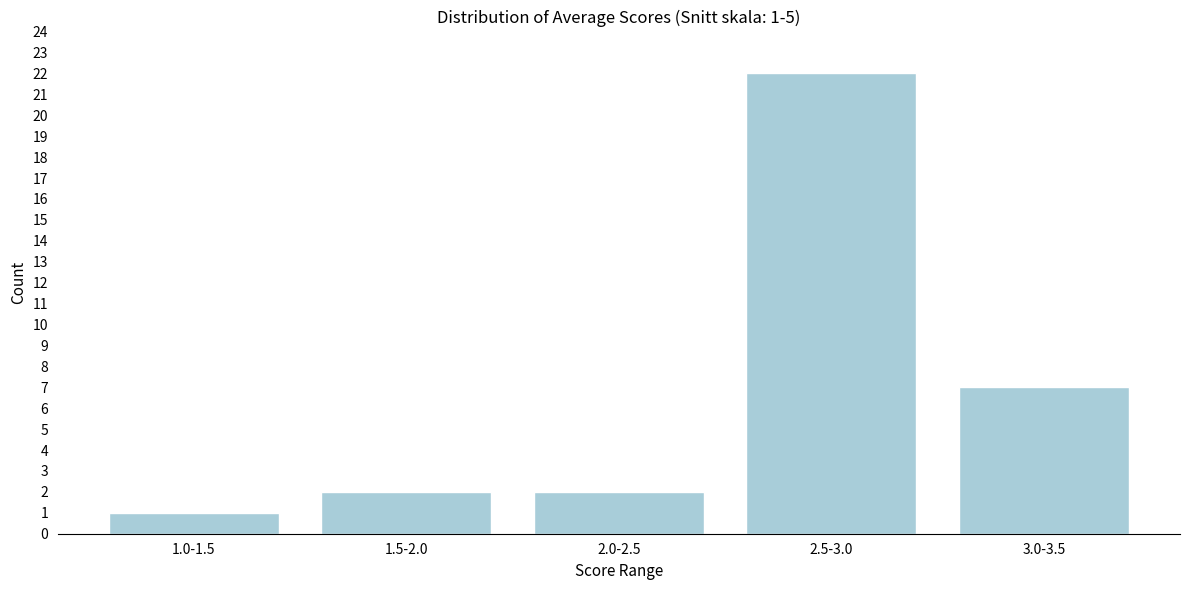

Reading left to right, list all the values displayed in this chart.

1	2	2	22	7